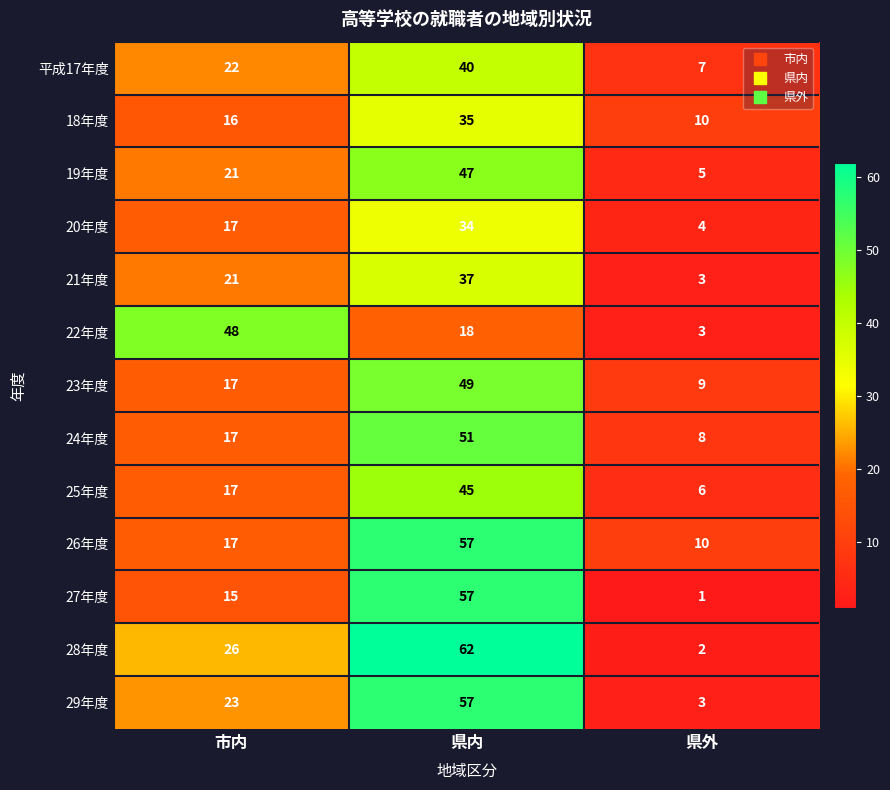

Between 市内 and 県外, which series saw the biggest shift?

22年度